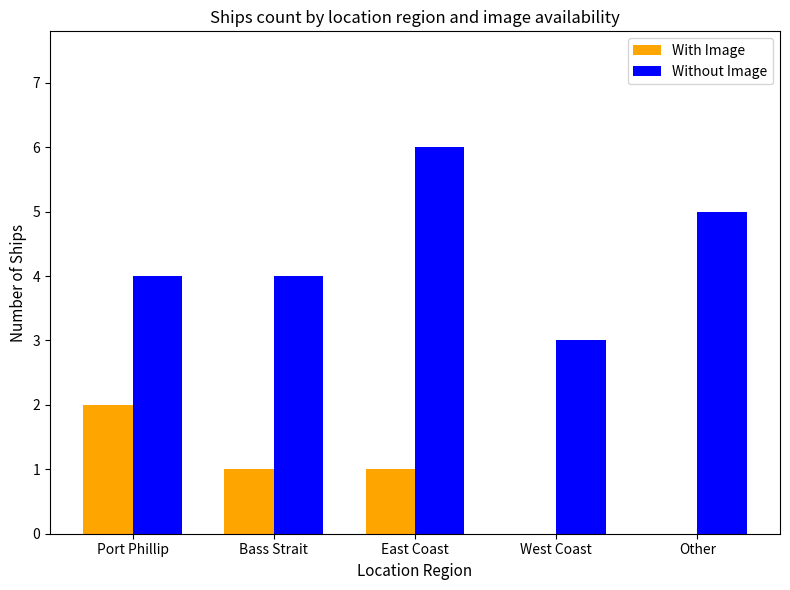

What are all the series names shown in the legend?

With Image, Without Image